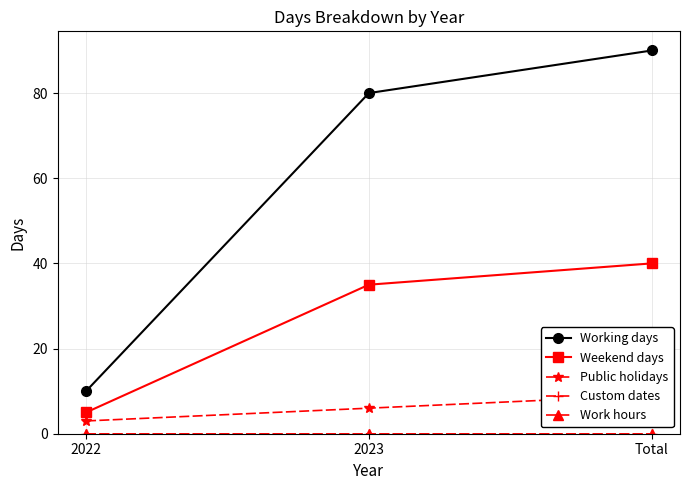

What is the label of the 1st point from the right?

Total